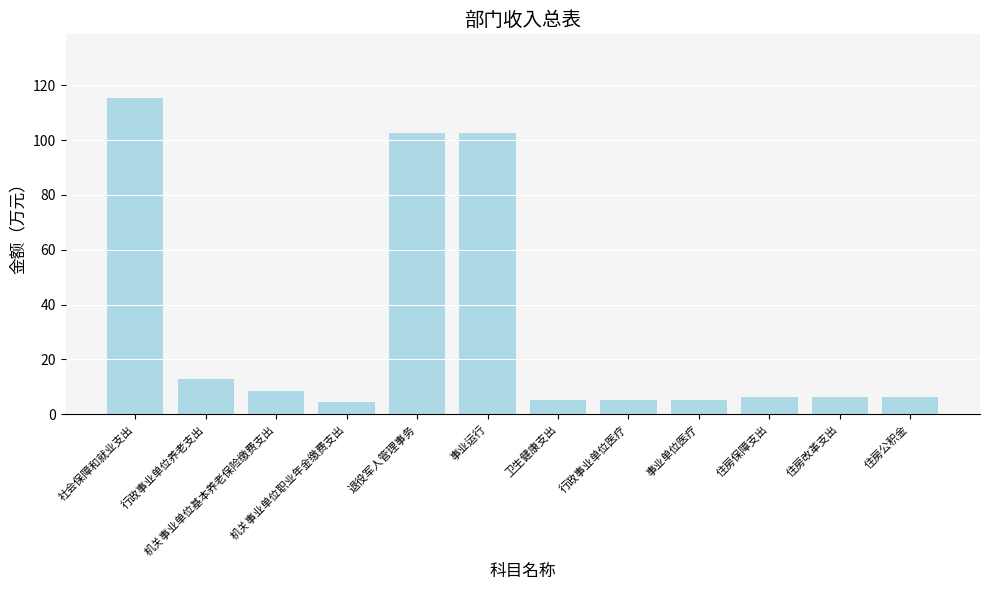

What is the minimum value shown in the chart?

4.3